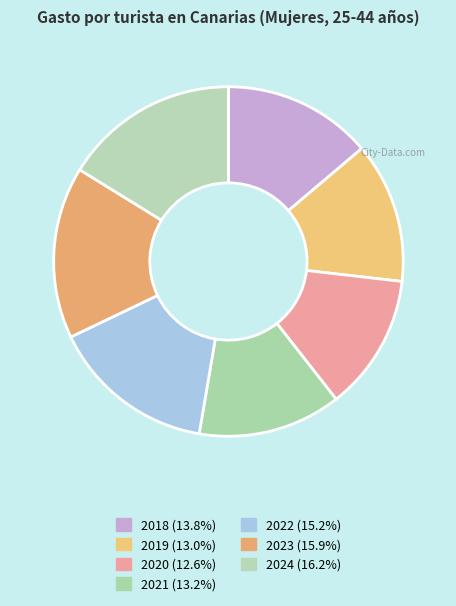

How many slices are in this pie chart?

7